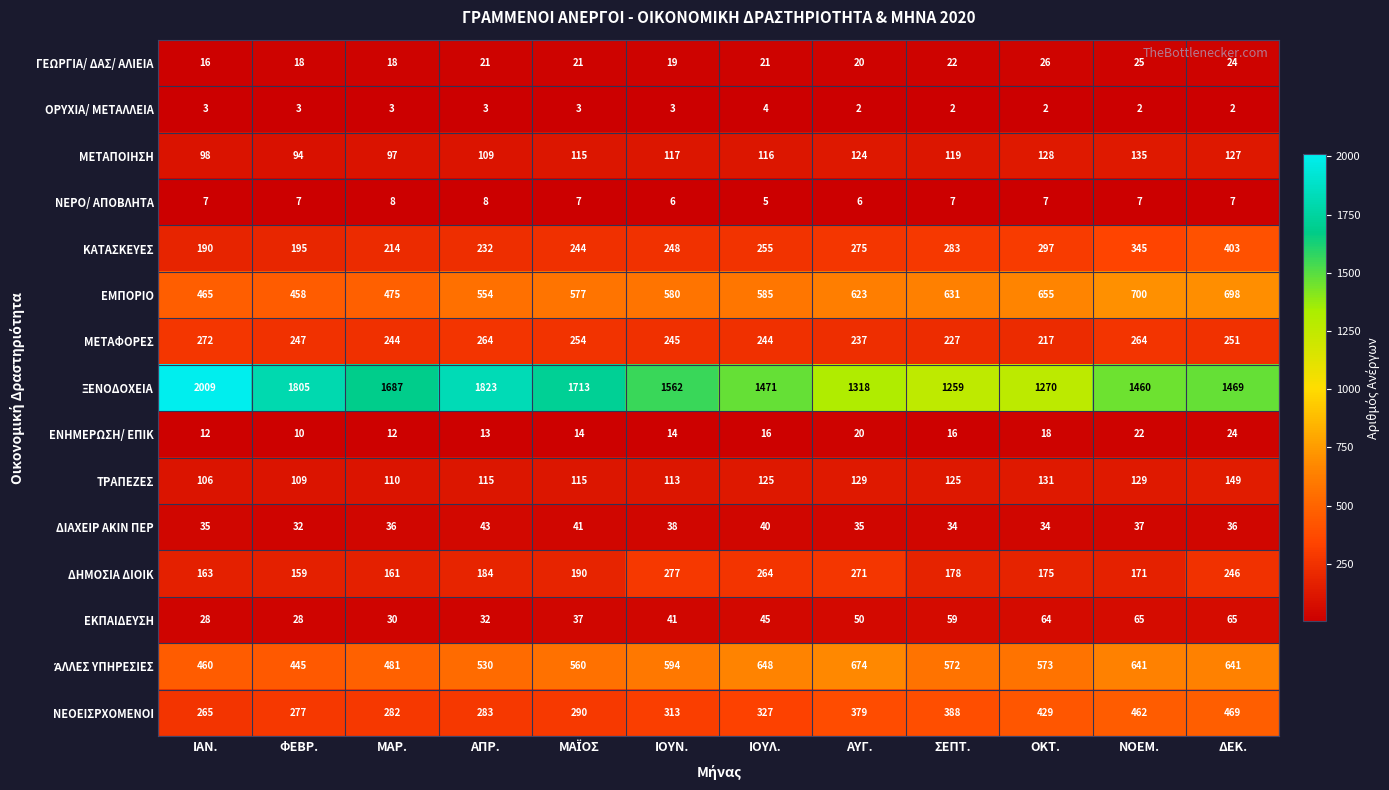

What is the average value of the ΕΜΠΟΡΙΟ series?

583